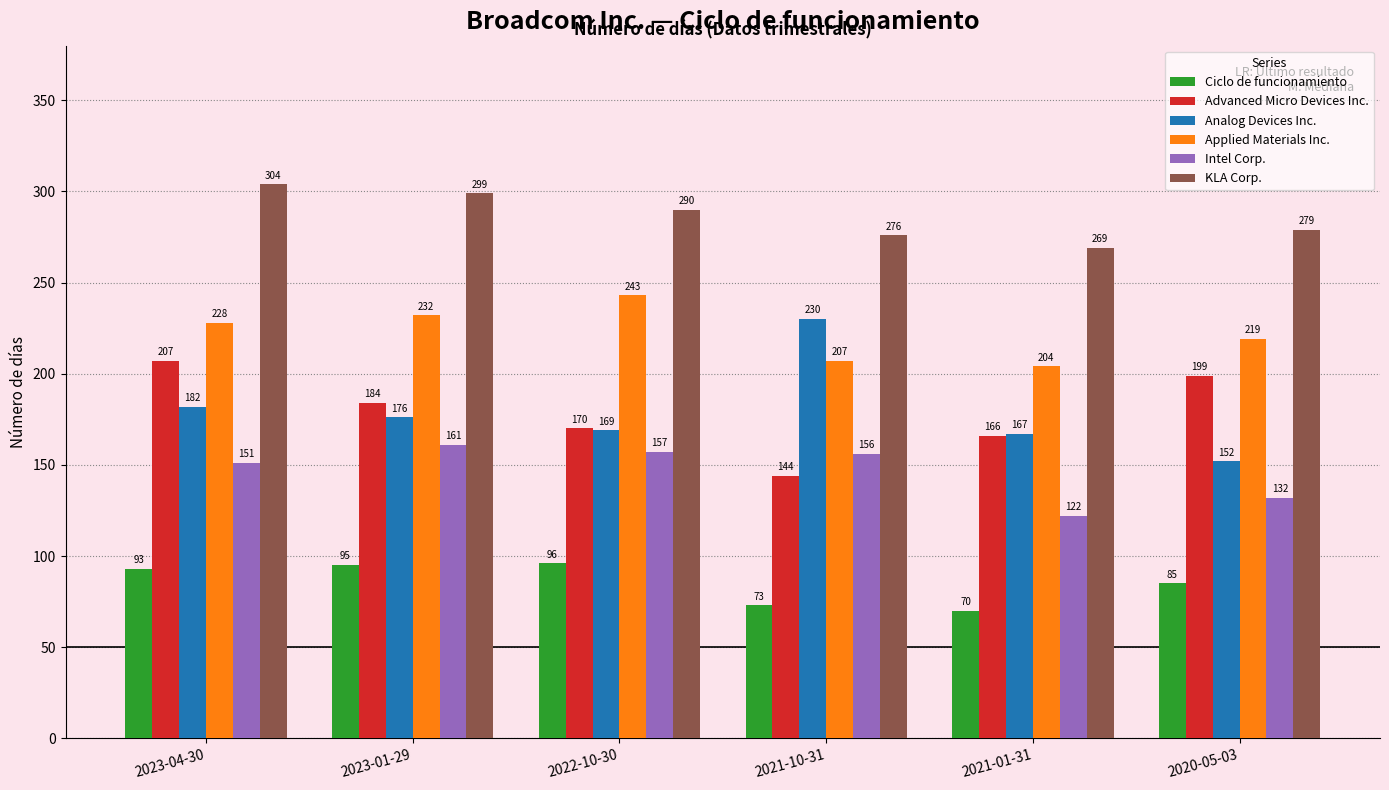

What is the value of the Applied Materials Inc. bar at the 6th from the left?

219